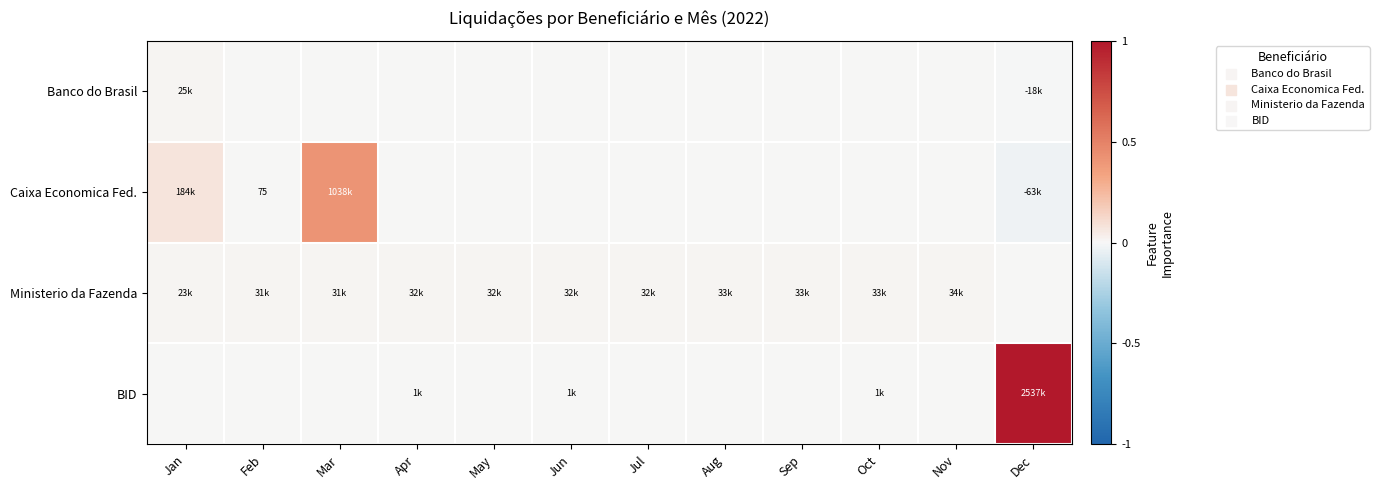

Which label corresponds to the largest value in the chart?

Dec